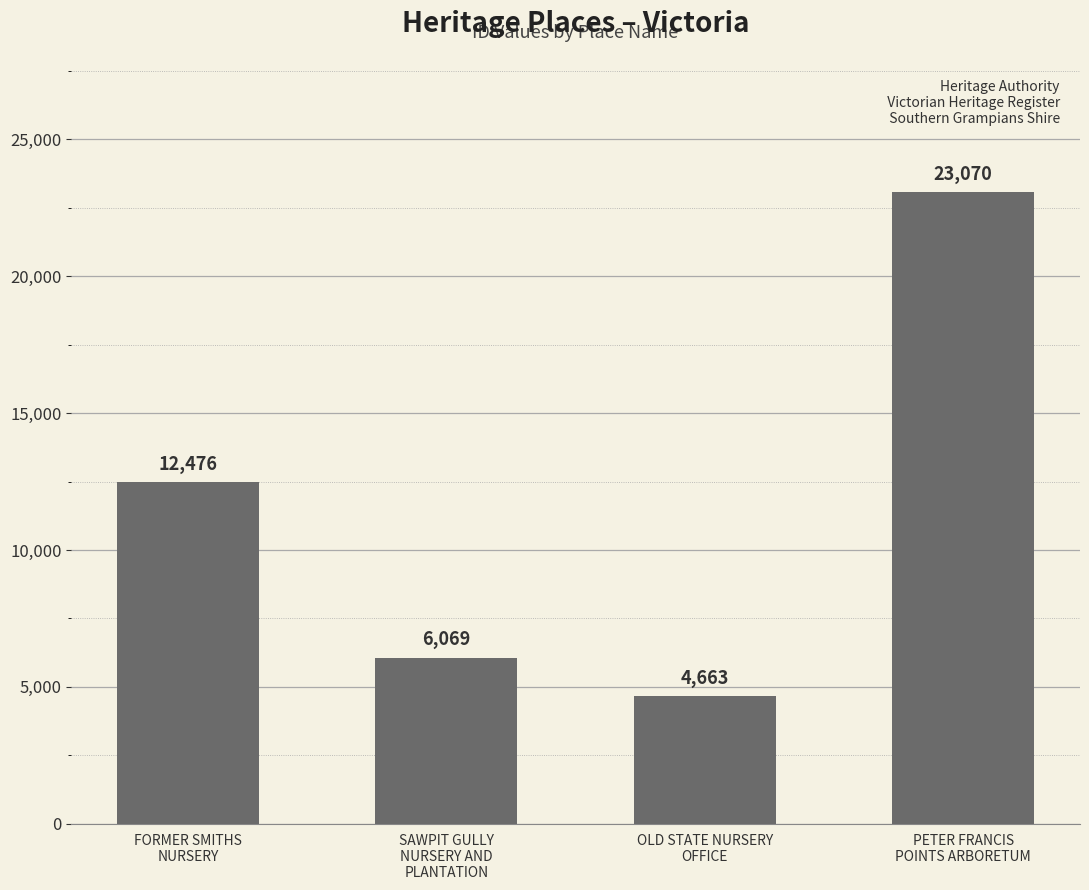

List the labels in order of value, smallest first.

OLD STATE NURSERY
OFFICE, SAWPIT GULLY
NURSERY AND
PLANTATION, FORMER SMITHS
NURSERY, PETER FRANCIS
POINTS ARBORETUM